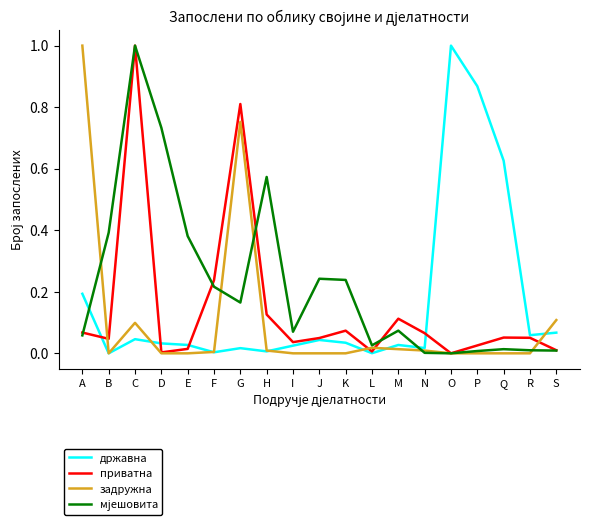

Is the value of приватна at D greater than the value of државна at M?

No